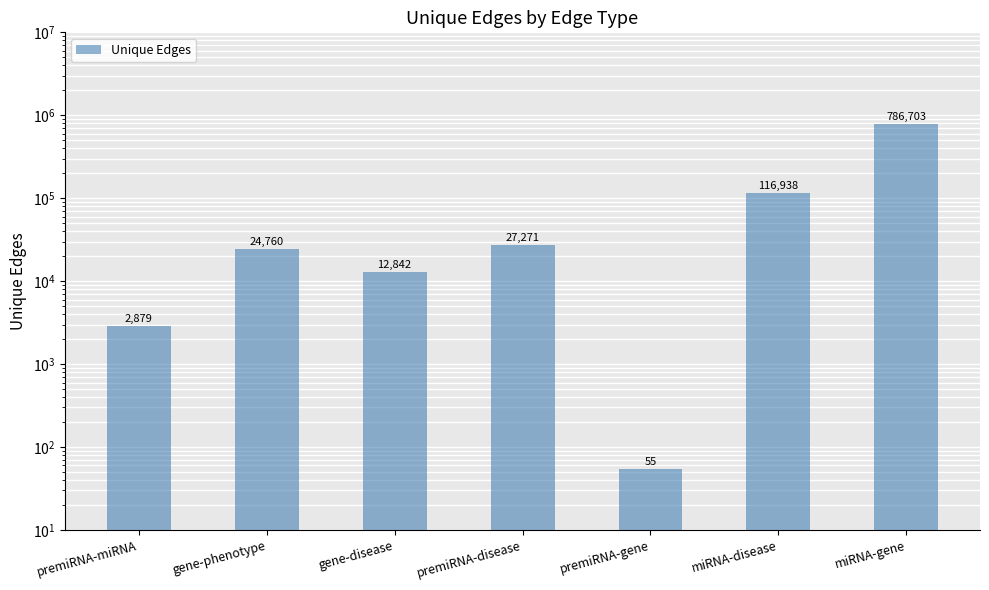

What is the value of the 1st bar from the left?

2879